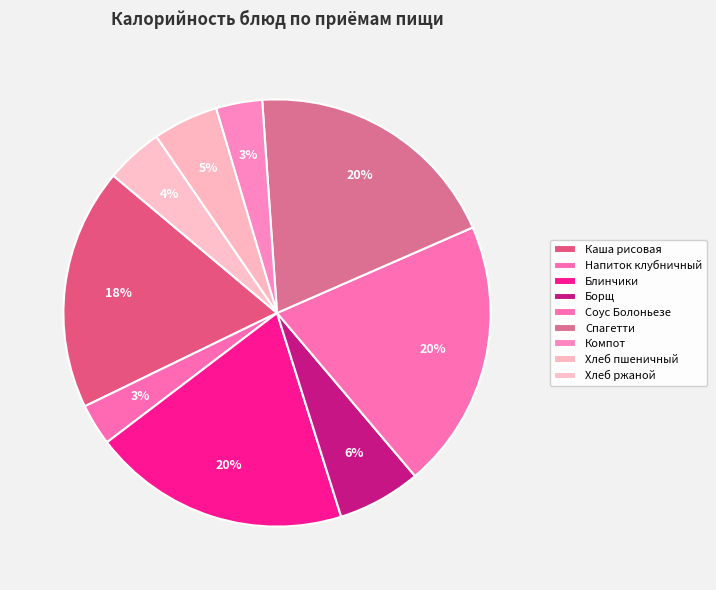

How many segments does this pie chart have?

9